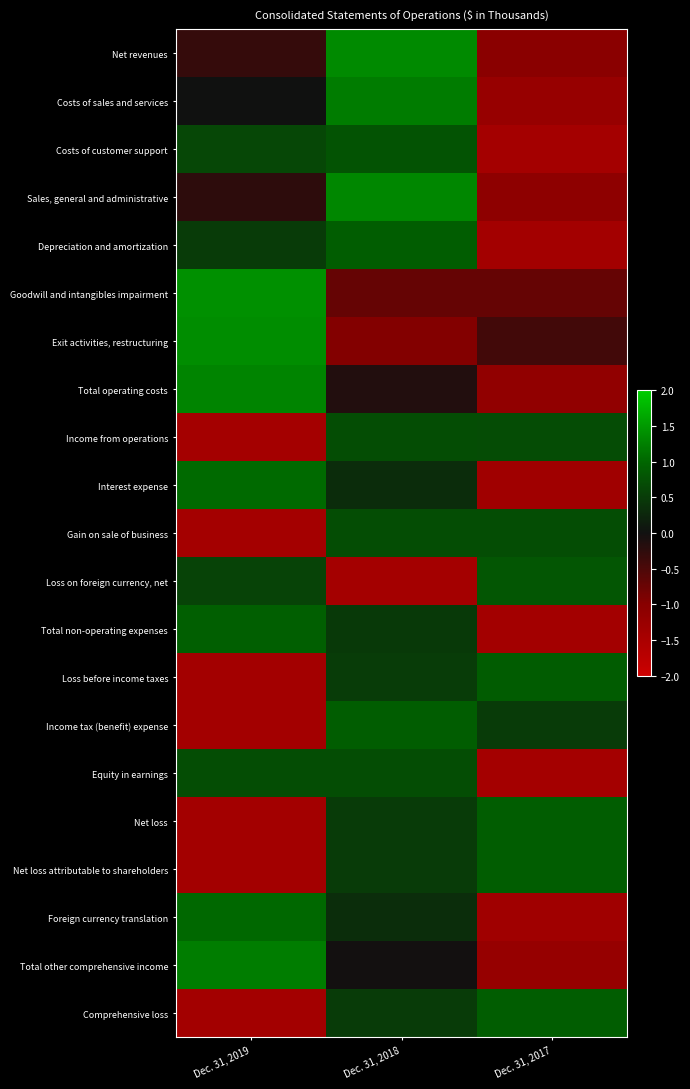

What is the spread (max minus min) of values at Dec. 31, 2019?

2.8